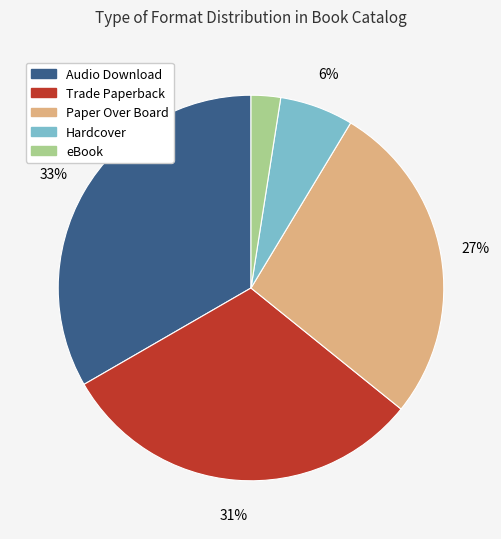

To the nearest percent, what is the difference between the Trade Paperback and Hardcover slice percentages?

25%